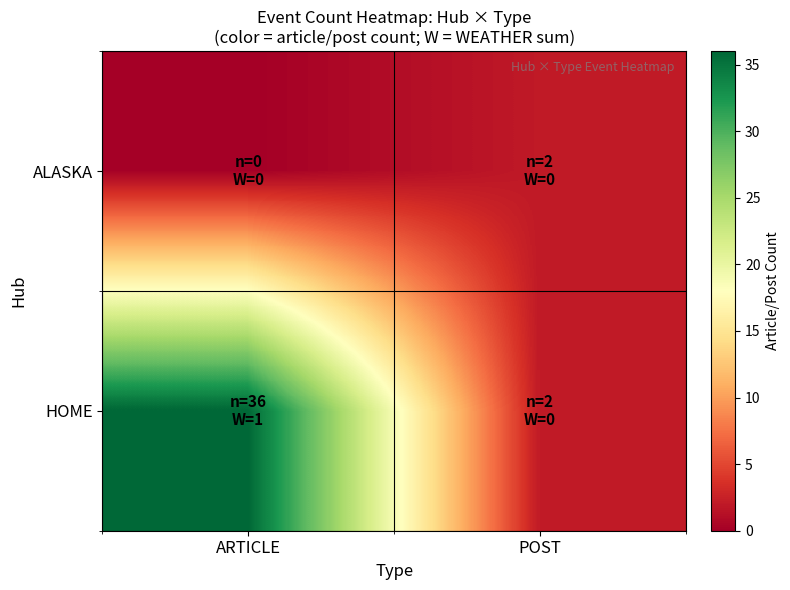

At which category is the sum across all series the highest?

ARTICLE